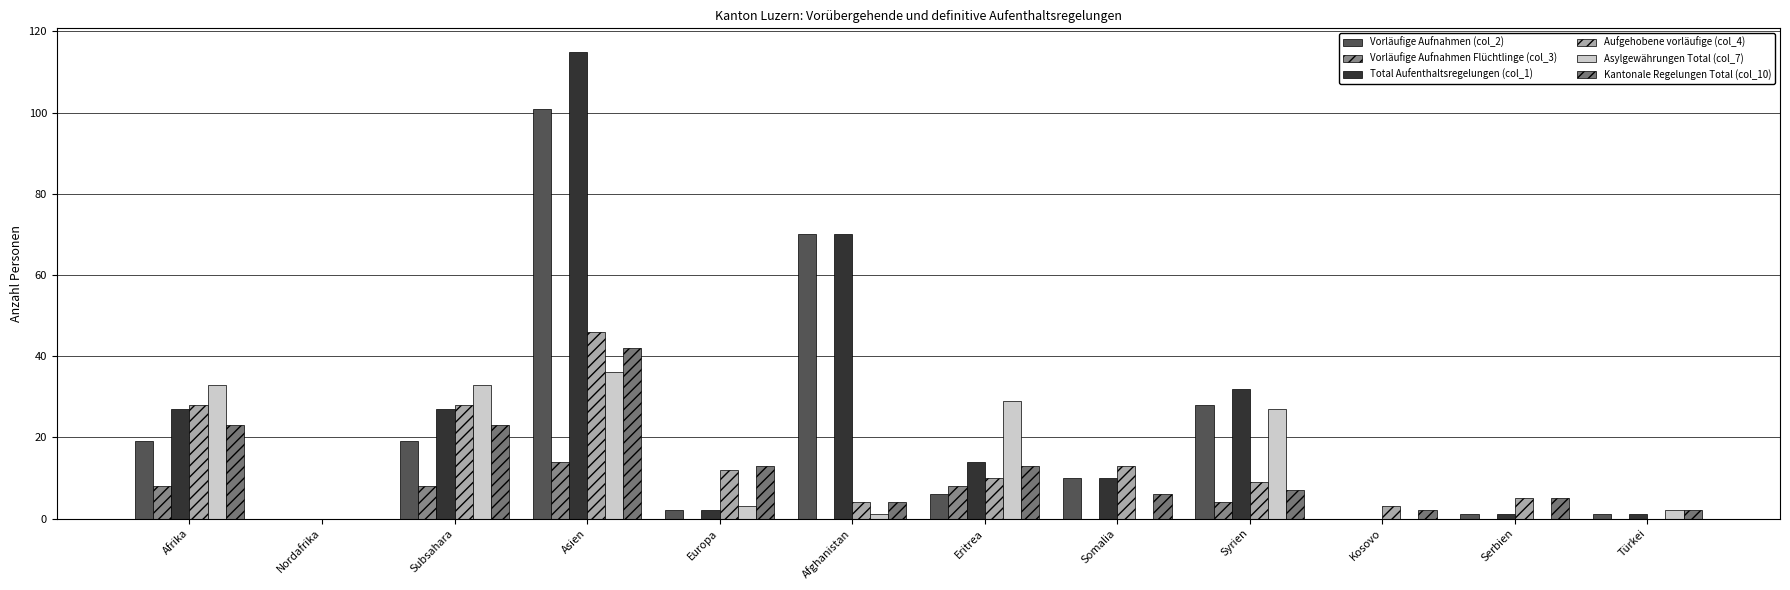

What is the average value of the Asylgewährungen Total (col_7) series?

14